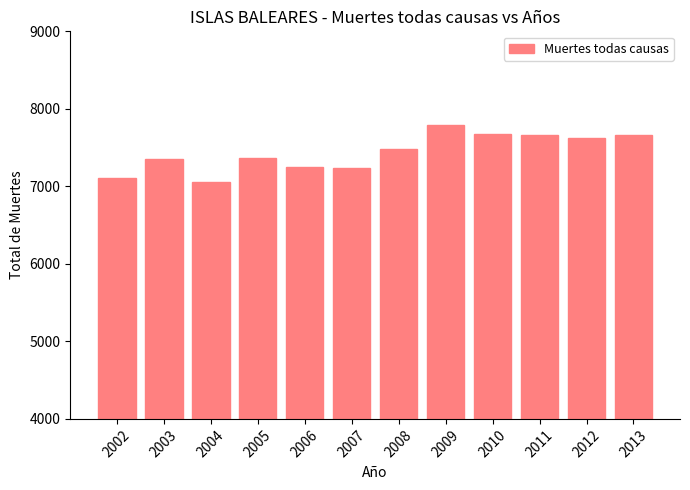

Which category has the lowest value across all series?

2004